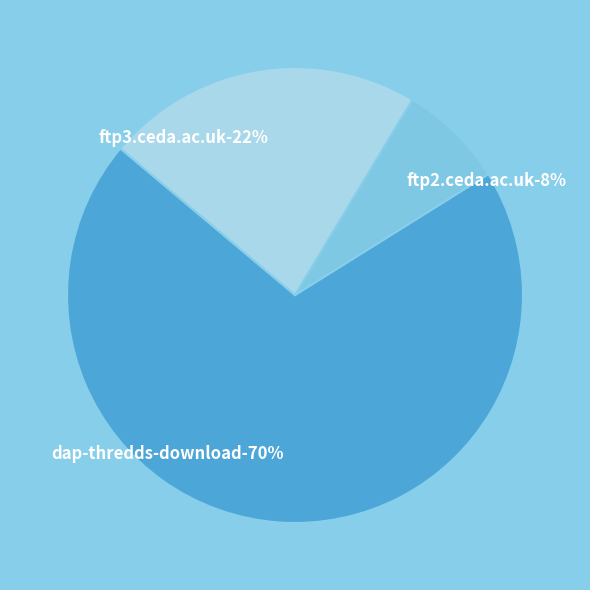

To the nearest percent, what is the difference between the largest and smallest slice percentages?

62%